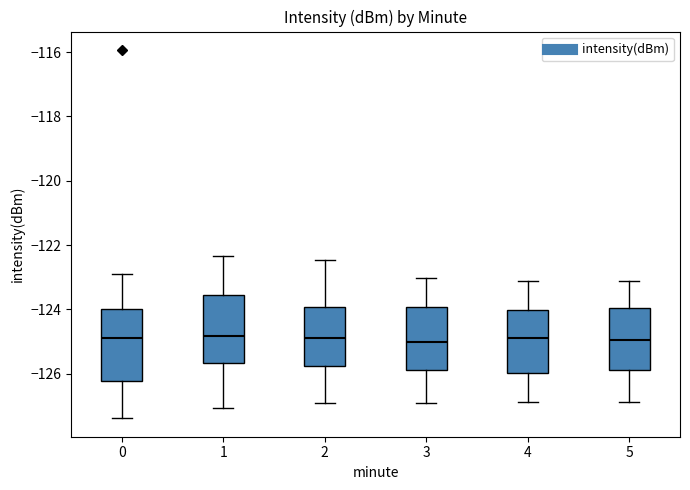

Reading left to right, transcribe this box plot: for each box, give where its median line is, the range the box spans, and where its two whiskers end, as read against the y-axis. The values are not printed on the chart, so give them approximately, as read against the axis.

0: median -125.0, box -126.2 to -124.0, whiskers -127.4 to -122.8
1: median -124.8, box -125.6 to -123.6, whiskers -127.0 to -122.4
2: median -124.8, box -125.8 to -124.0, whiskers -127.0 to -122.4
3: median -125.0, box -125.8 to -124.0, whiskers -127.0 to -123.0
4: median -125.0, box -126.0 to -124.0, whiskers -126.8 to -123.2
5: median -125.0, box -125.8 to -124.0, whiskers -126.8 to -123.2